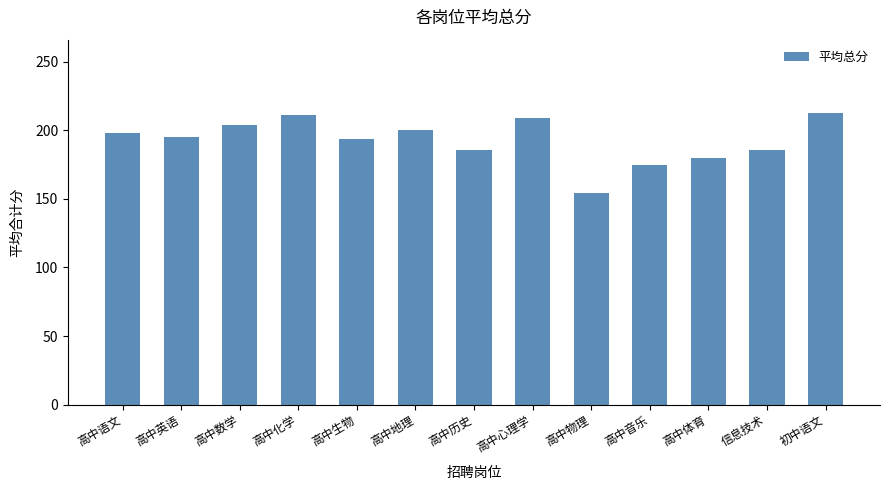

The value at 高中音乐 is 111. True or false?

False